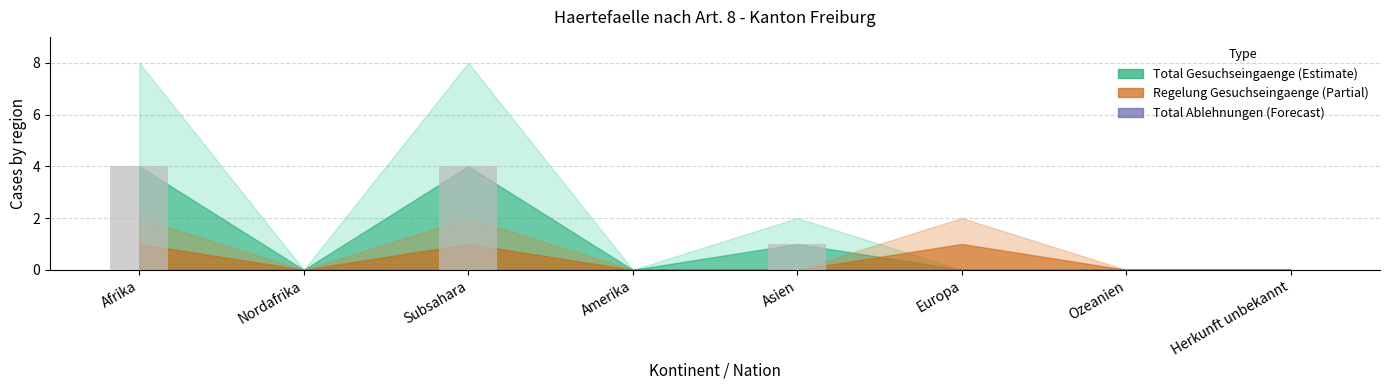

What is the greatest value displayed?

4